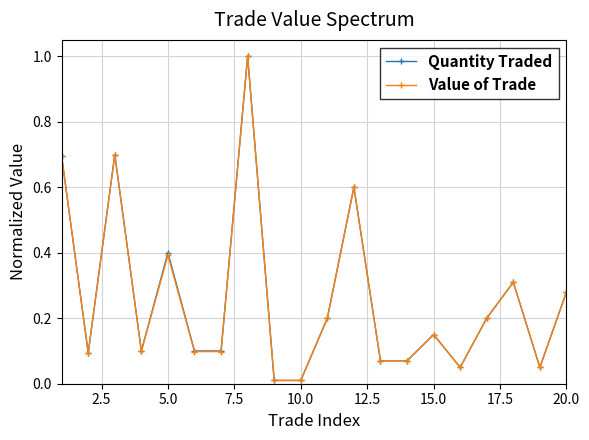

Which series has the widest spread of values?

Value of Trade